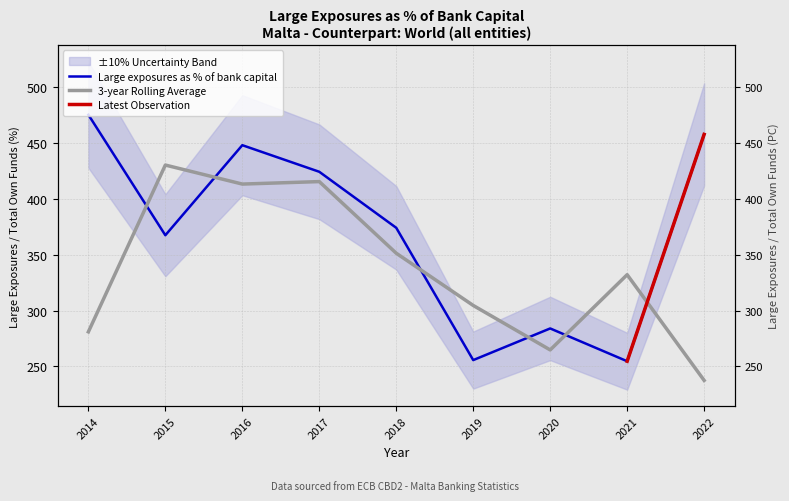

Is it true that the value at 2021 is 254.7?

True